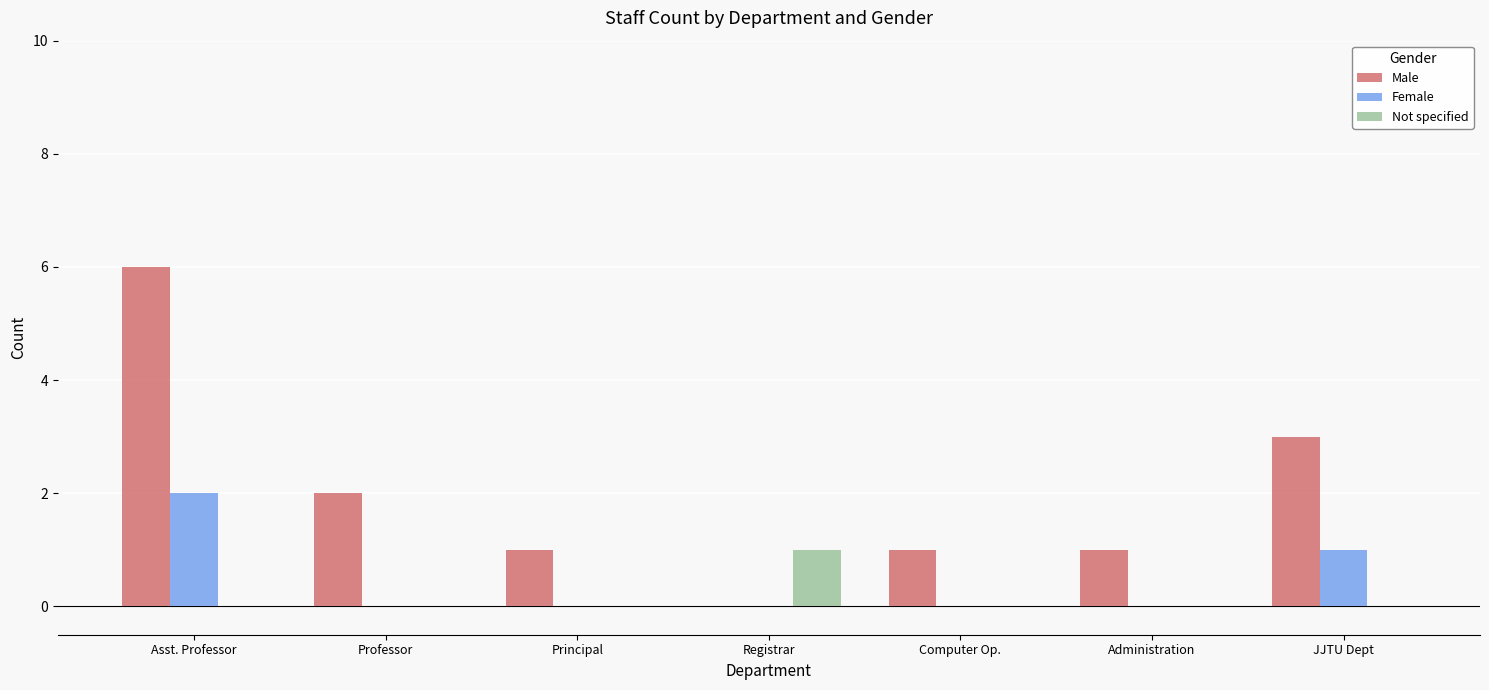

How many groups of bars are there?

7